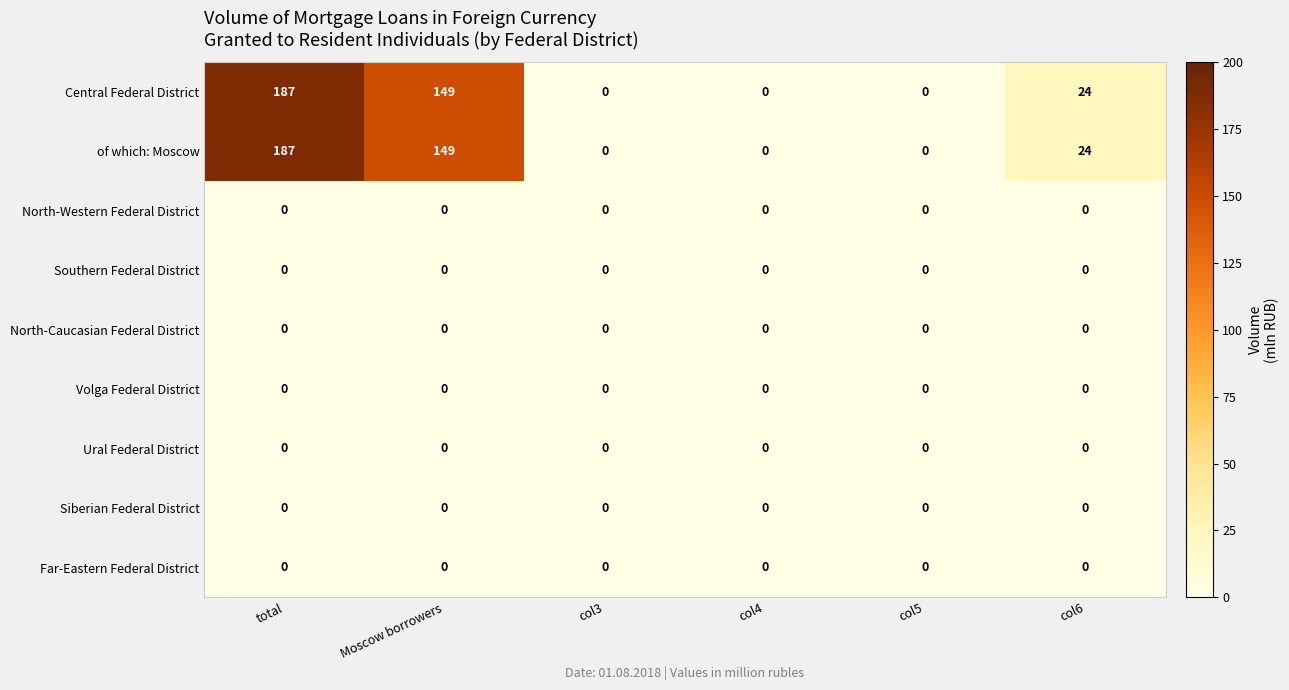

What is the greatest value displayed?

187